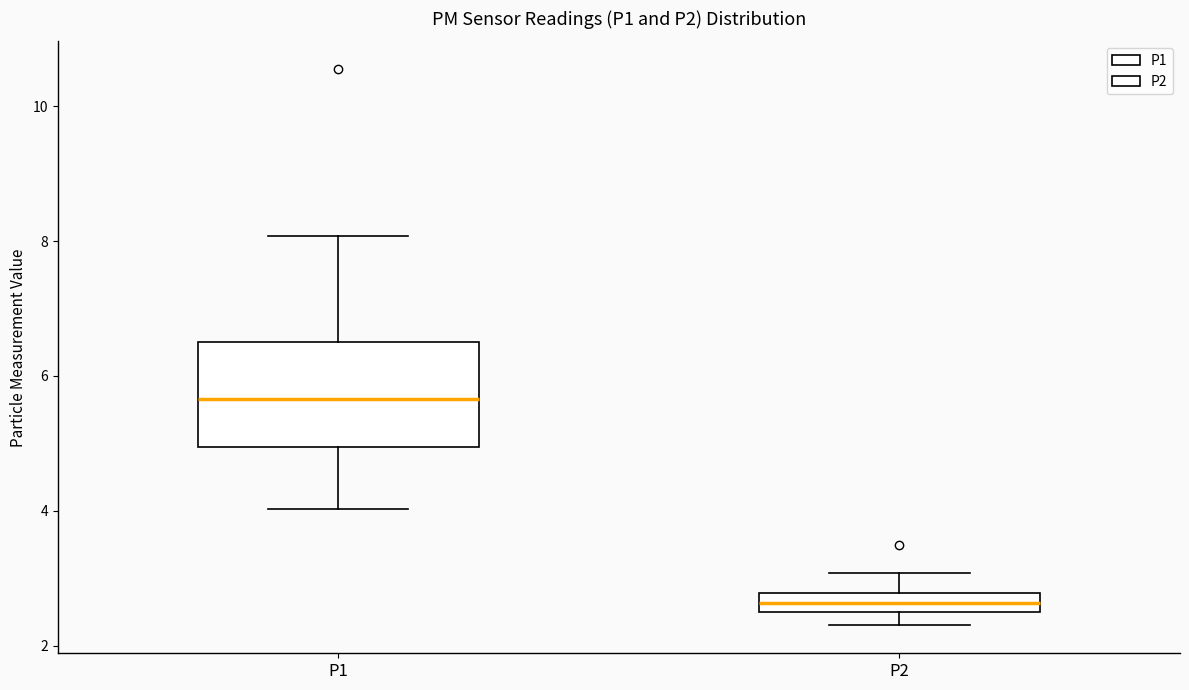

Where does the upper whisker of the box for P1 end on the y-axis? The values are not printed on the chart, so give them approximately, as read against the axis.

8.0